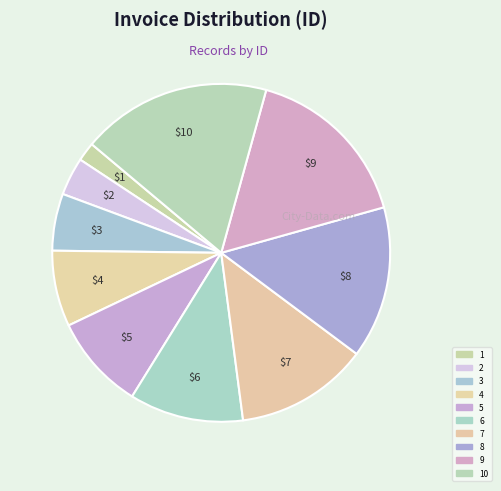

To the nearest percent, what portion does 4 represent?

7%